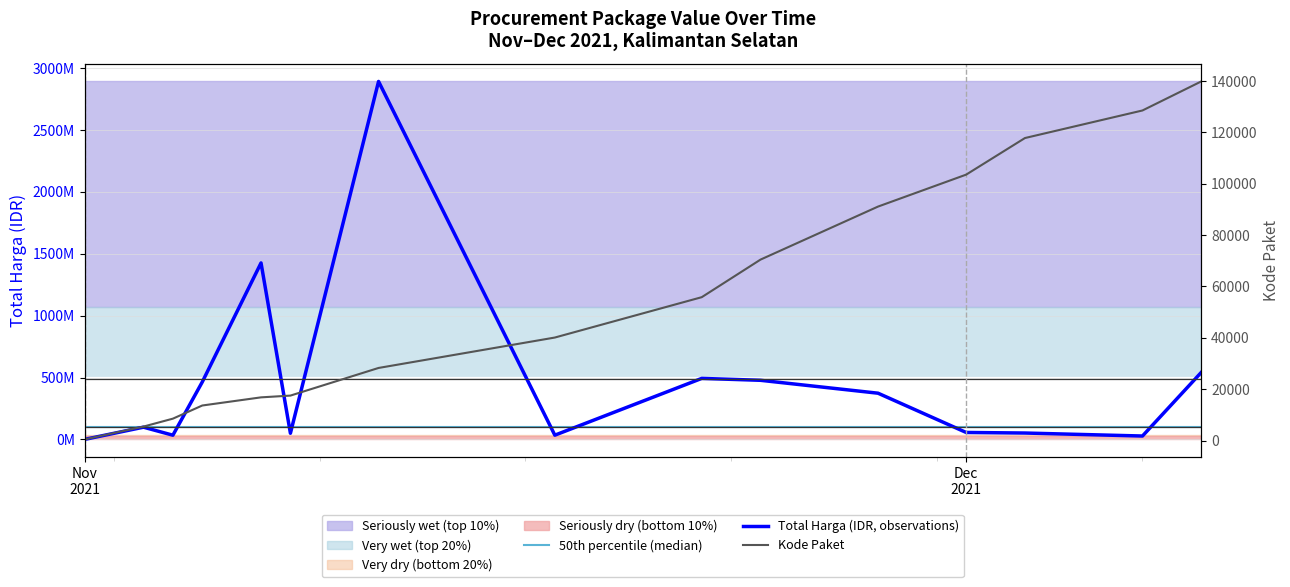

Is the value of 50th percentile (median) at 8 greater than the value of Kode Paket at 5?

Yes